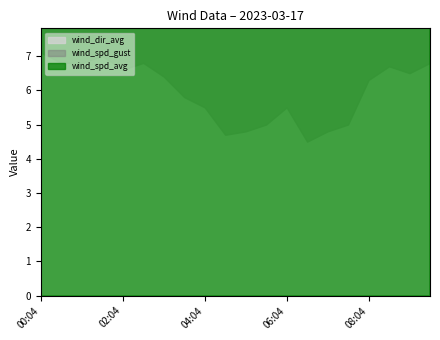

How many interior local peaks does the wind_spd_gust series have?

5